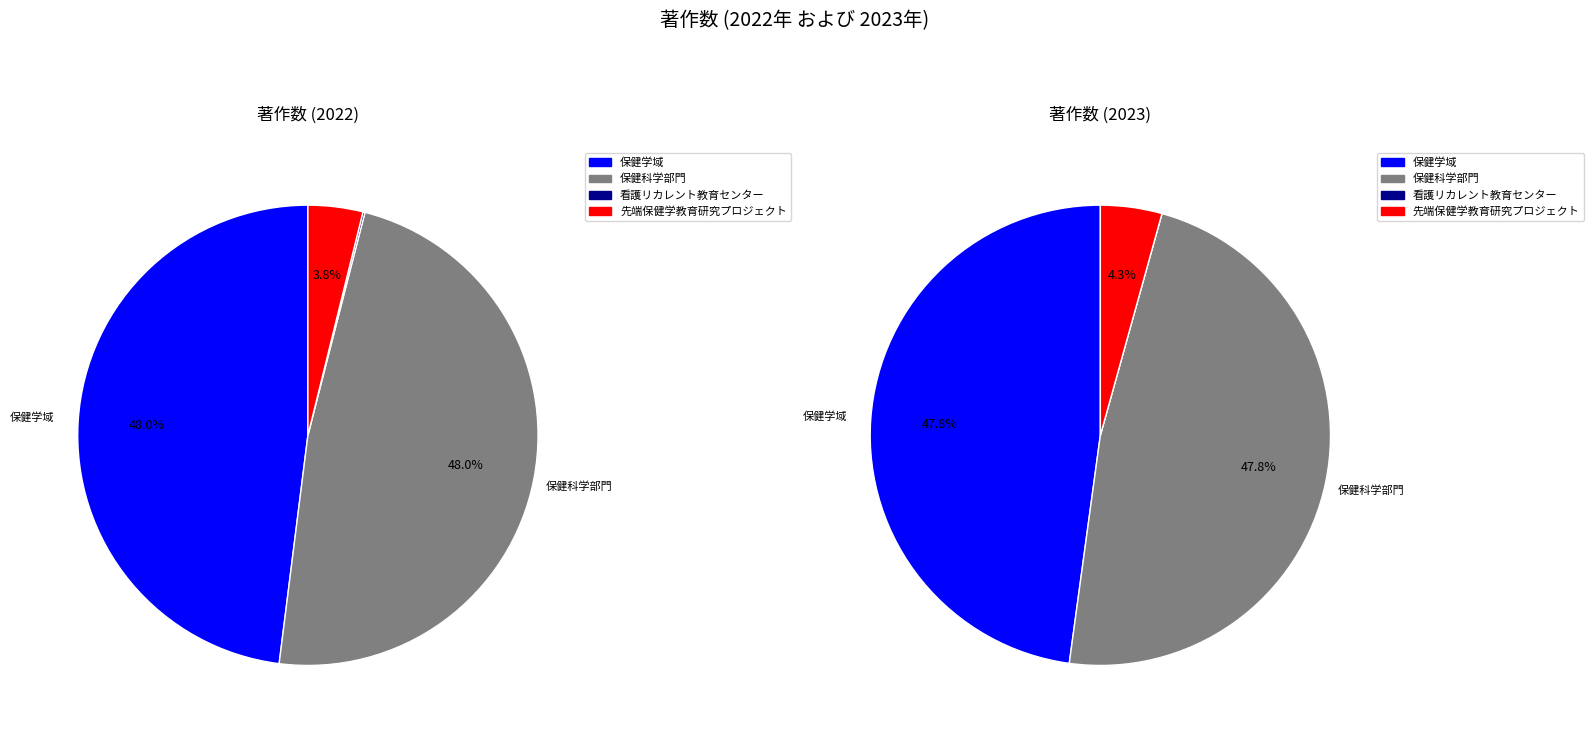

To the nearest percent, what is the average slice percentage?

25%